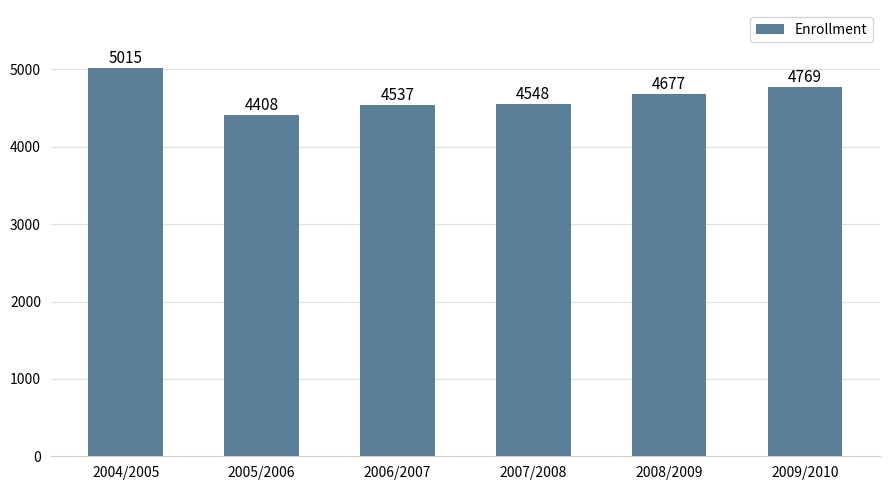

Does the chart contain any negative values?

No